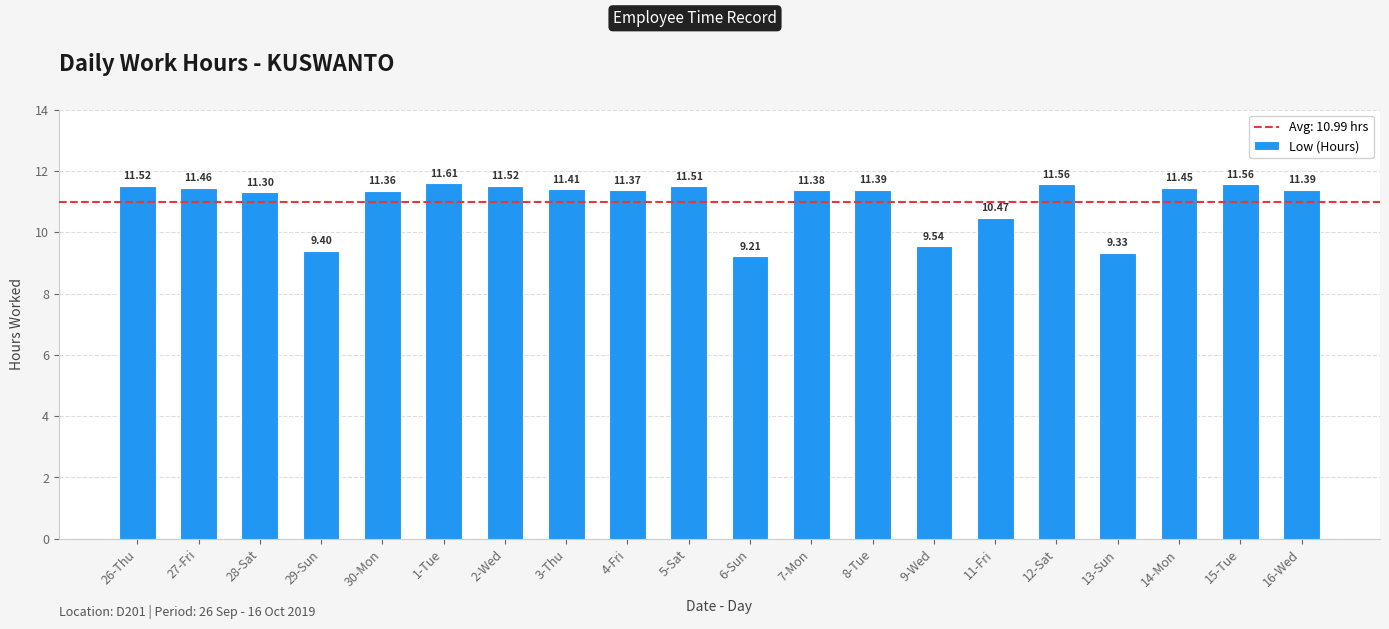

What is the approximate value at 6-Sun?

9.2